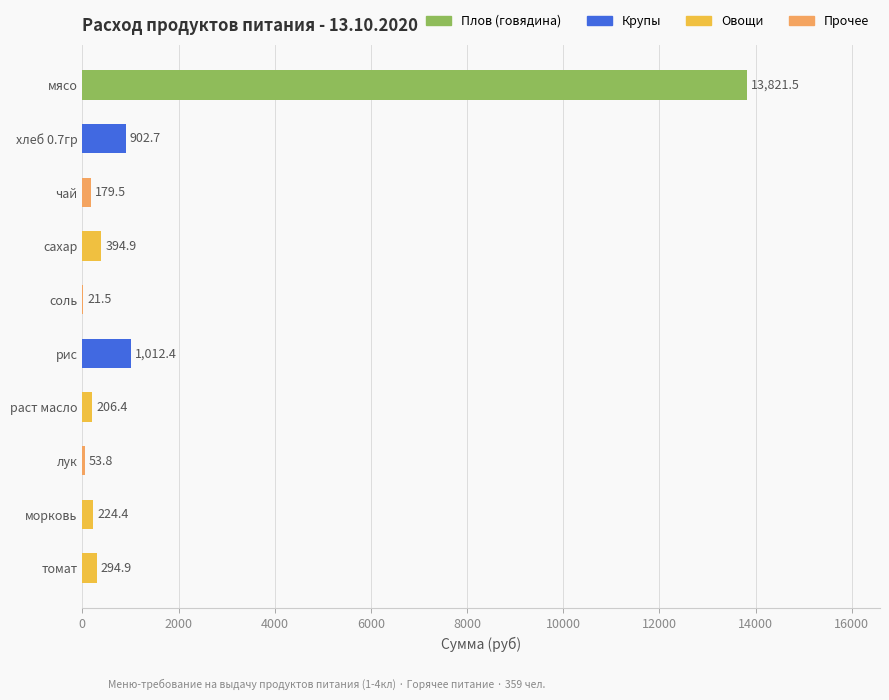

What value does the data have at морковь?

224.4